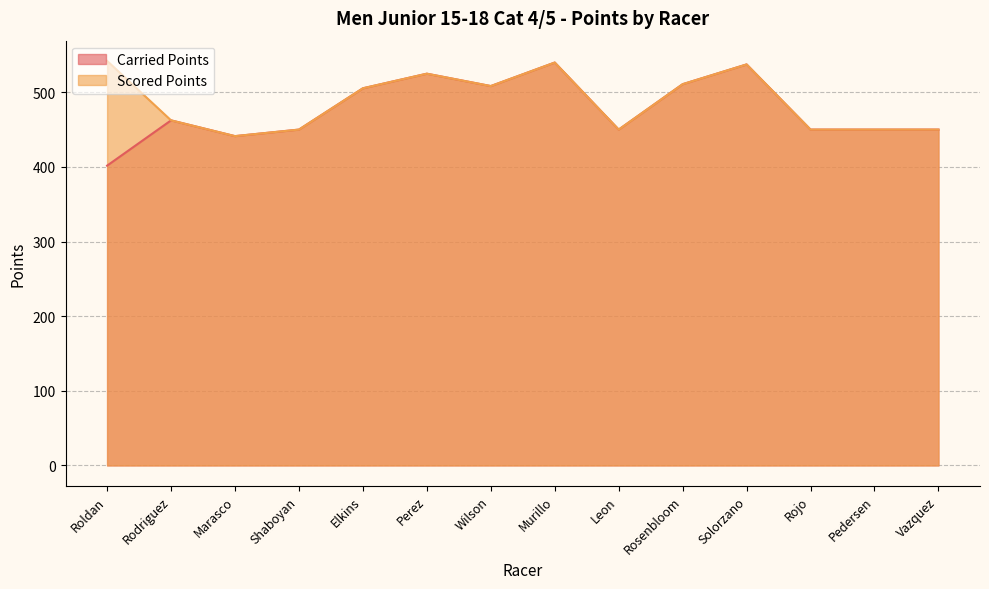

Where is the first local minimum for Carried Points?

Marasco